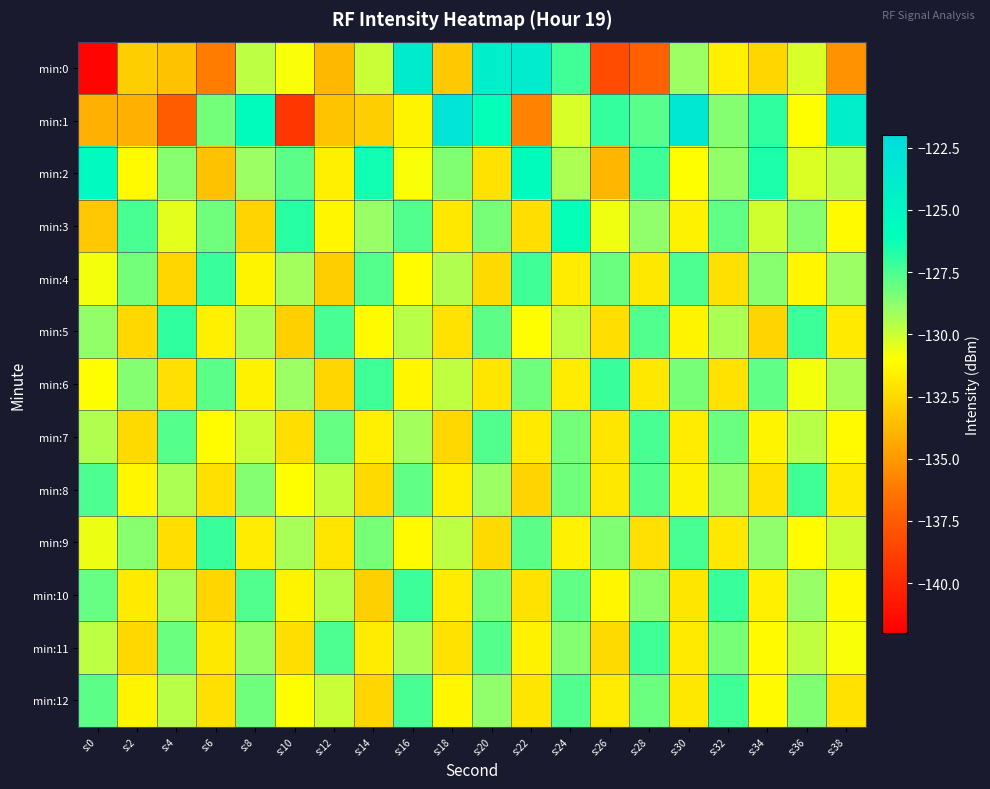

What is the total value across all series at s:4?

-1698.1